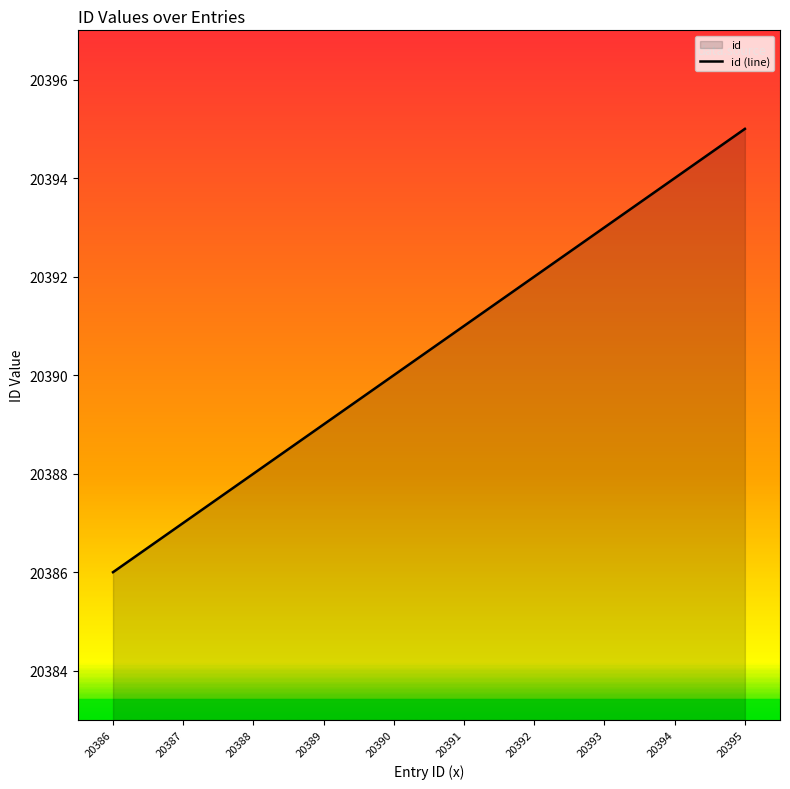

What is the ratio of the value at 20394 to the value at 20387?

1.0